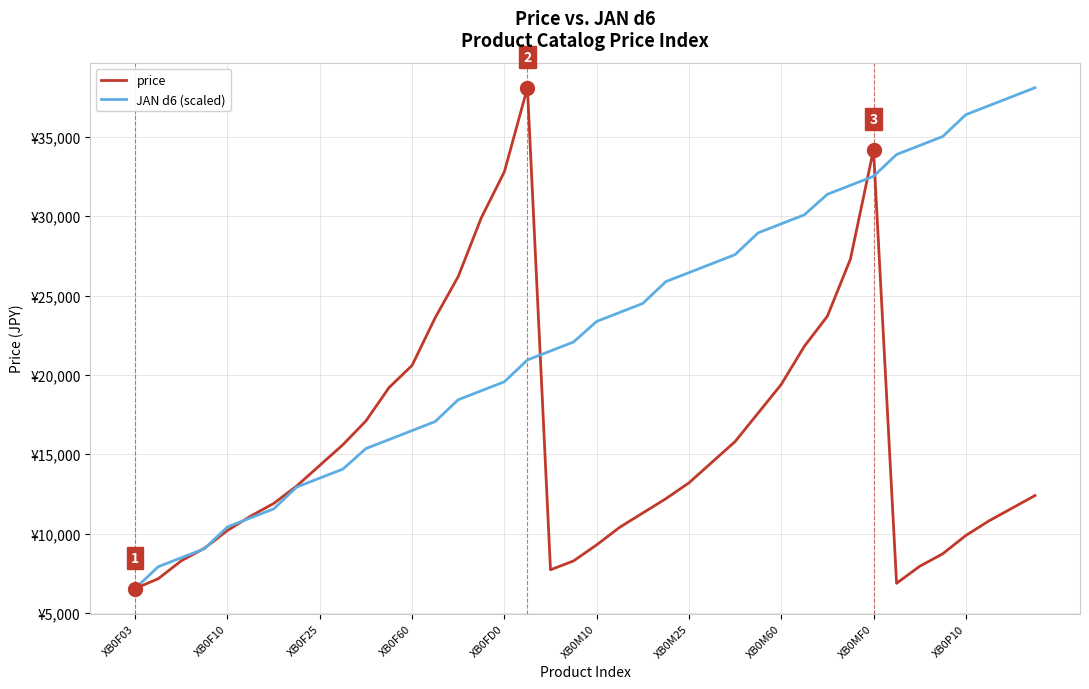

What are all the series names shown in the legend?

price, JAN d6 (scaled)